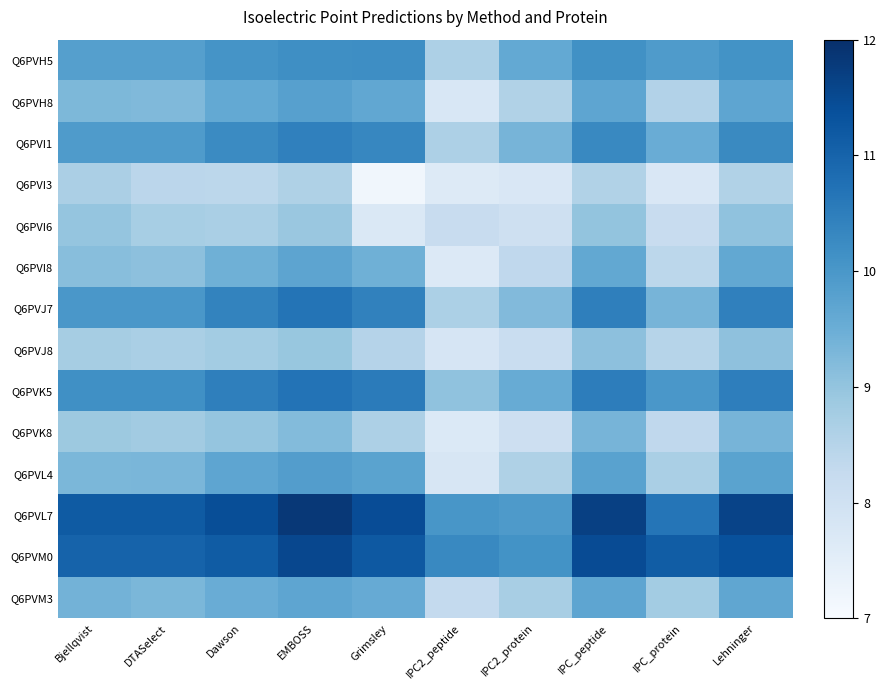

What is the difference between the highest and lowest values at Grimsley?

4.3